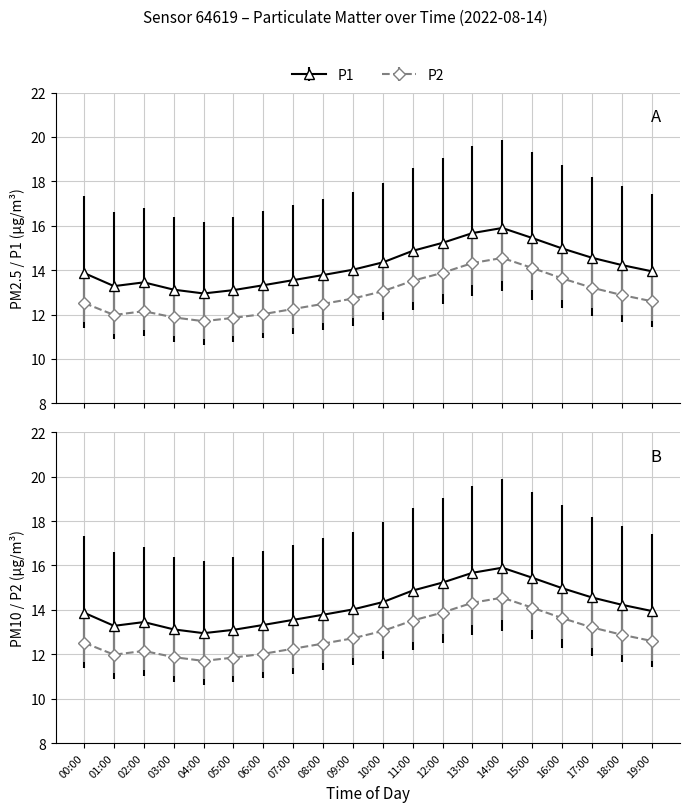

What is the total value across all series at 12:00?

29.1